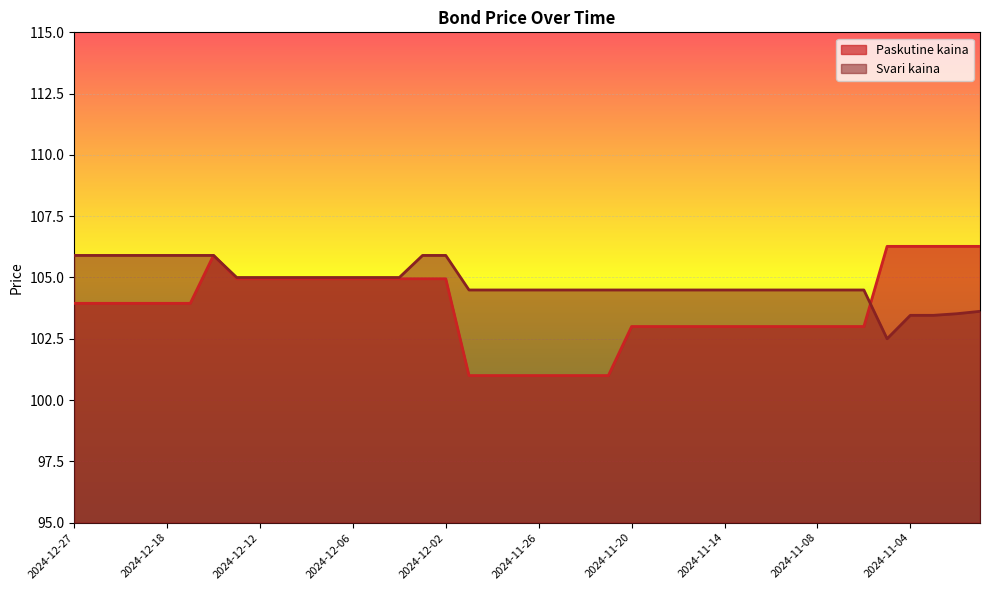

What is the label of the 25th point from the right?

2024-12-03